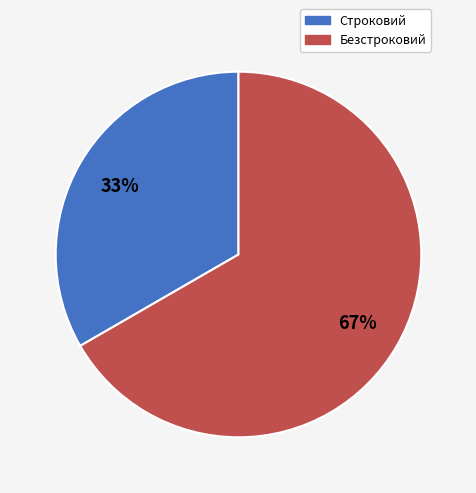

To the nearest percent, what is the average slice percentage?

50%